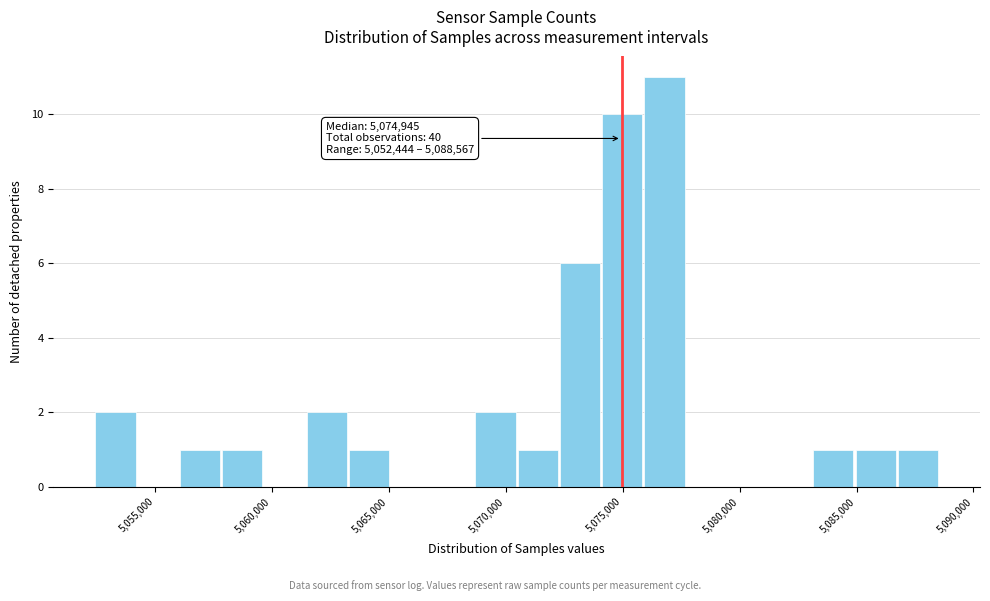

Read against the x-axis, roughly where is the centre of the tallest bar?

5077000